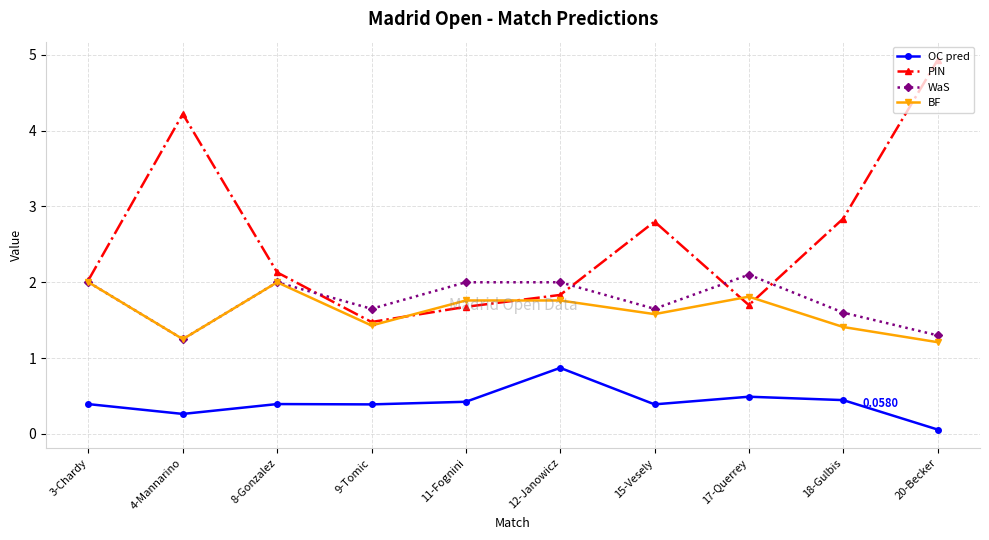

At which category is the sum across all series the highest?

20-Becker